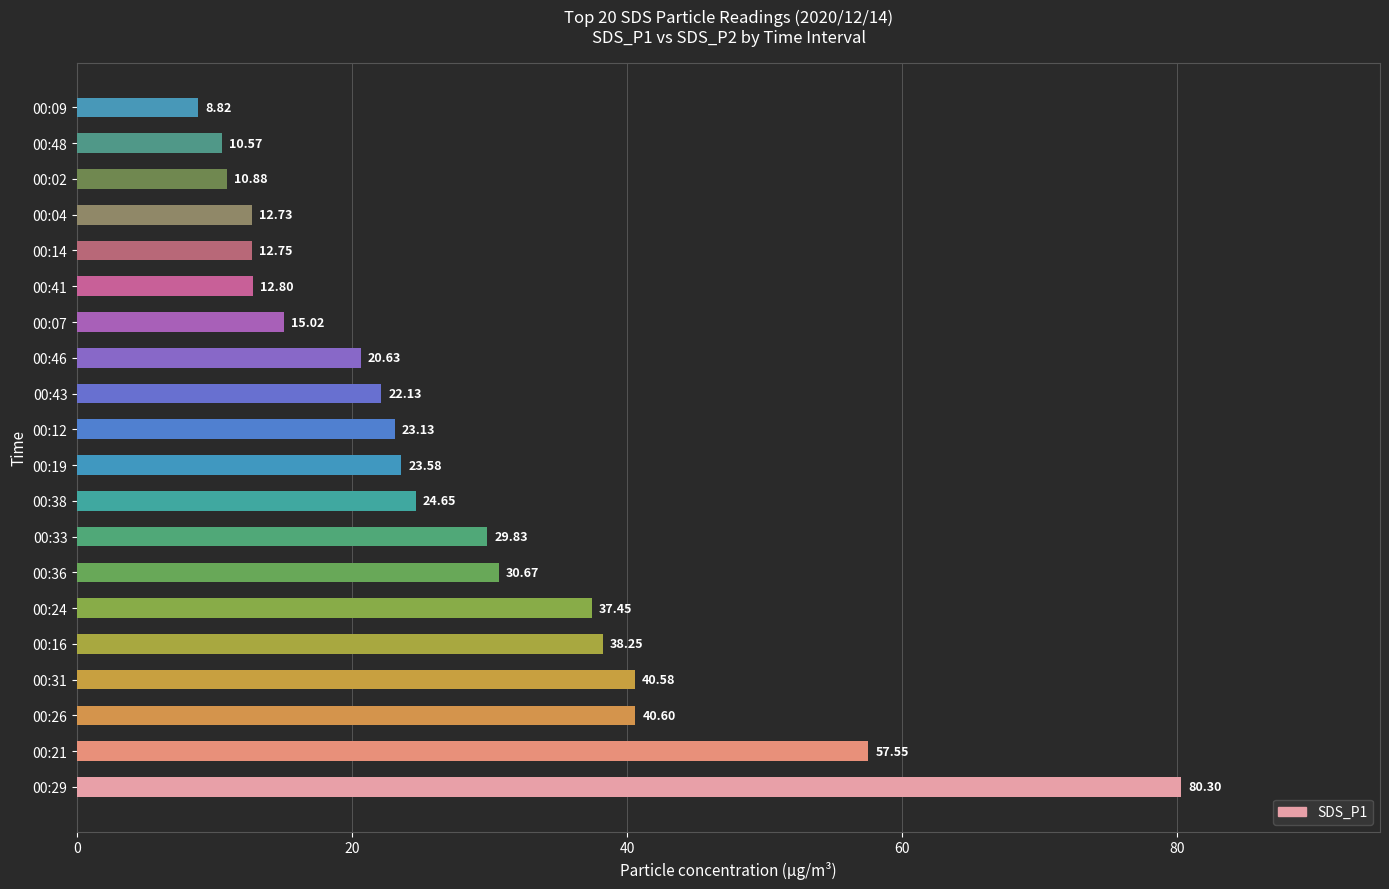

List the labels in order of value, largest first.

00:29, 00:21, 00:26, 00:31, 00:16, 00:24, 00:36, 00:33, 00:38, 00:19, 00:12, 00:43, 00:46, 00:07, 00:41, 00:14, 00:04, 00:02, 00:48, 00:09